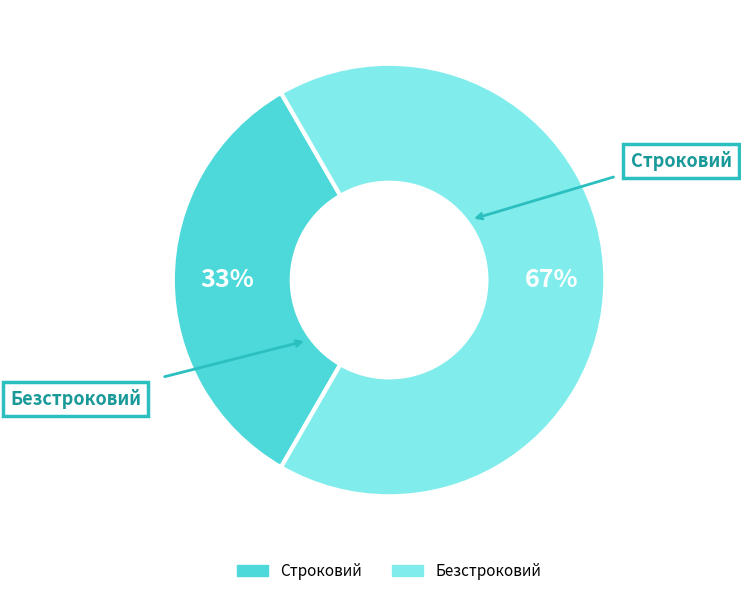

To the nearest percent, what portion does Строковий represent?

33%